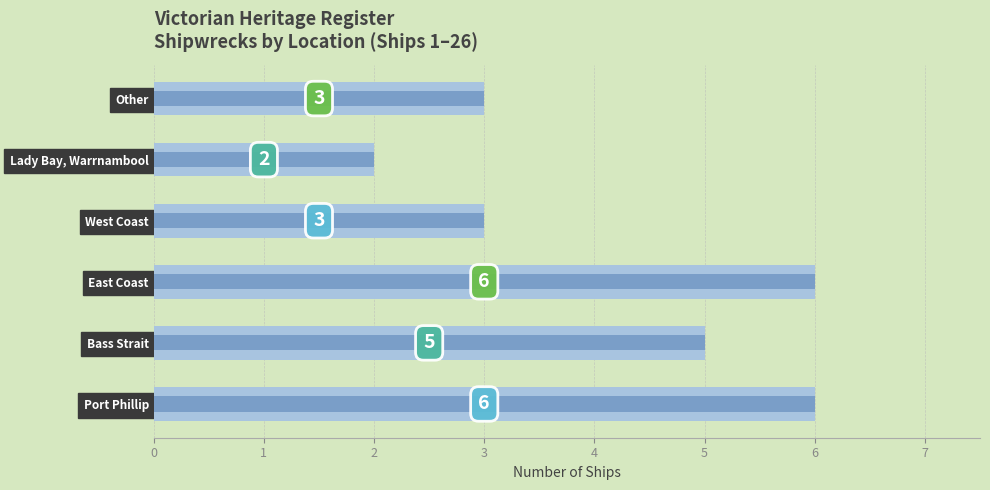

List the labels in order of value, largest first.

Port Phillip, East Coast, Bass Strait, West Coast, Other, Lady Bay, Warrnambool